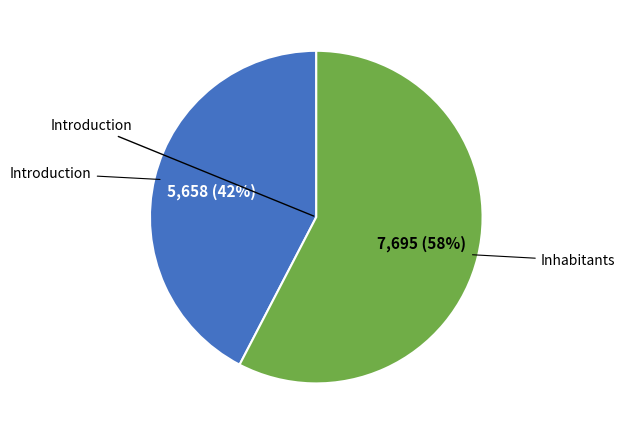

Is there any slice that represents more than half of the pie?

Yes